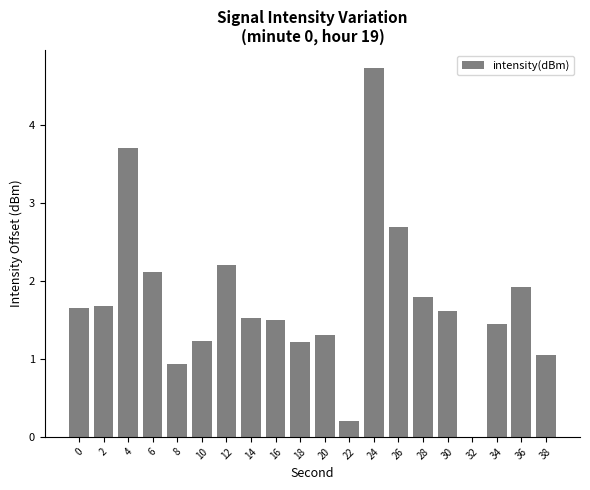

What is the maximum value shown in the chart?

4.7